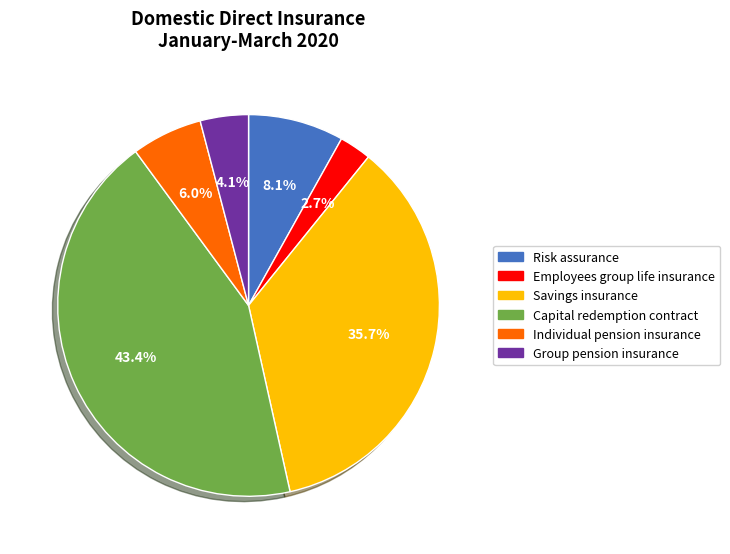

Is there a majority slice in this chart?

No